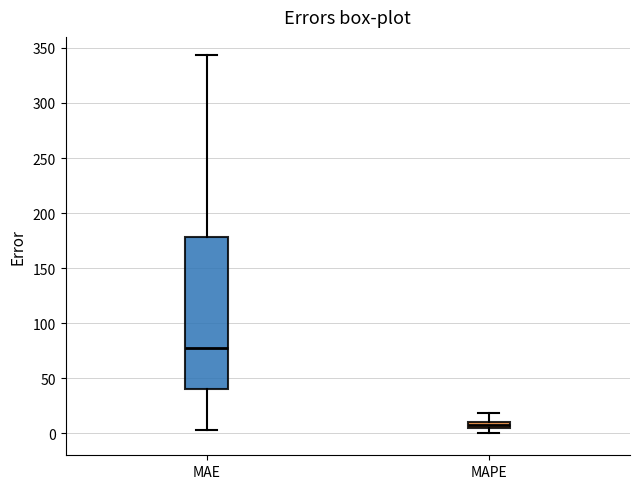

Comparing the boxes themselves (not the whiskers), which one is the tallest?

MAE